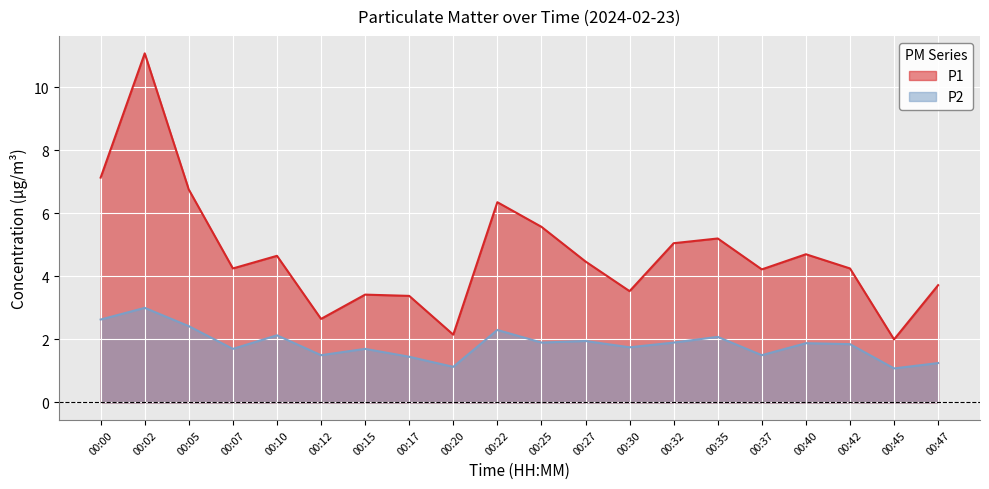

Rank the series by their maximum value, from highest to lowest.

P1, P2